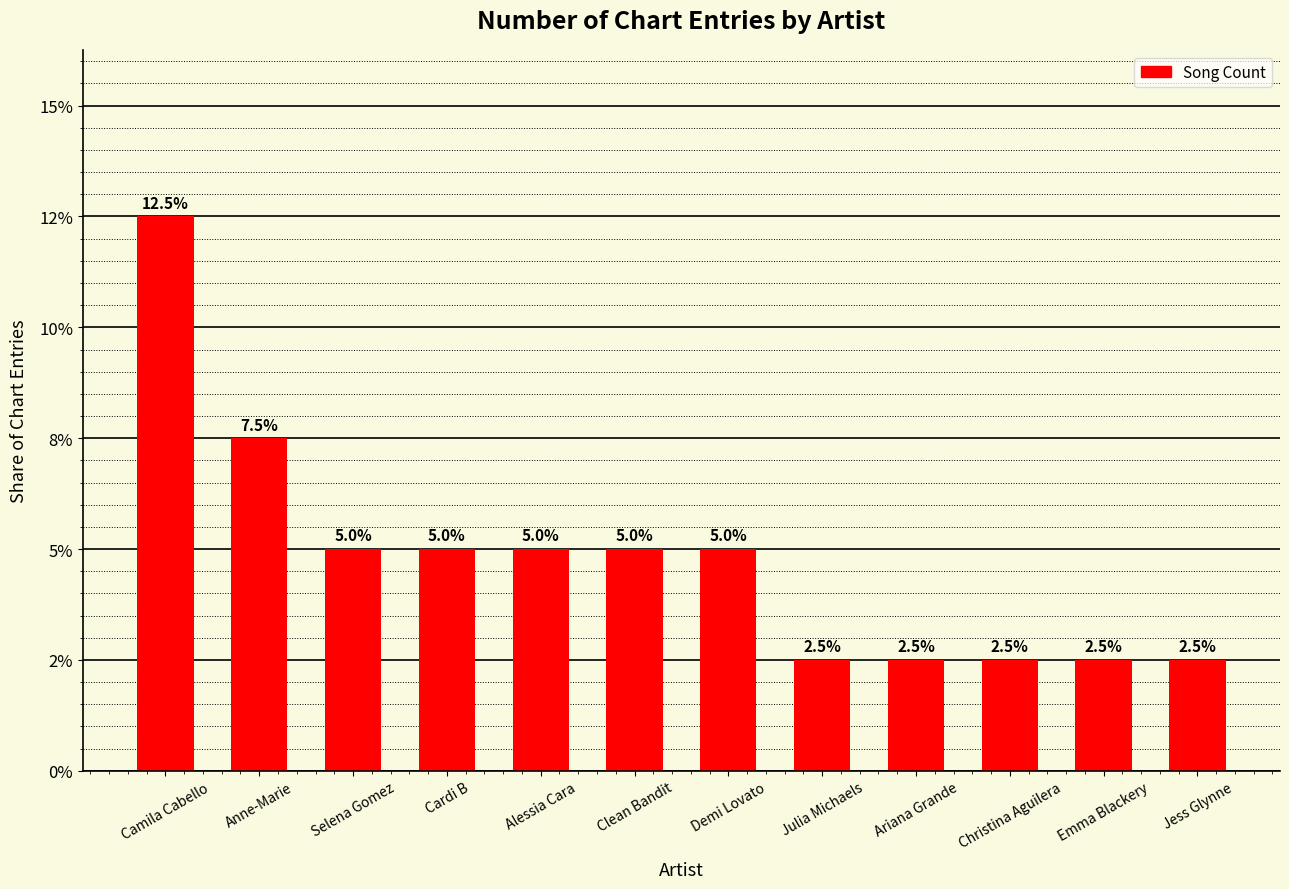

Which category has the lowest value across all series?

Julia Michaels